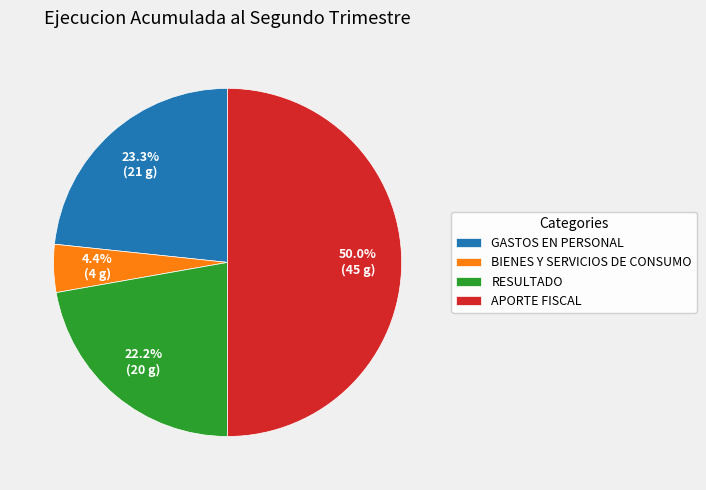

Which slice is the smallest?

BIENES Y SERVICIOS DE CONSUMO